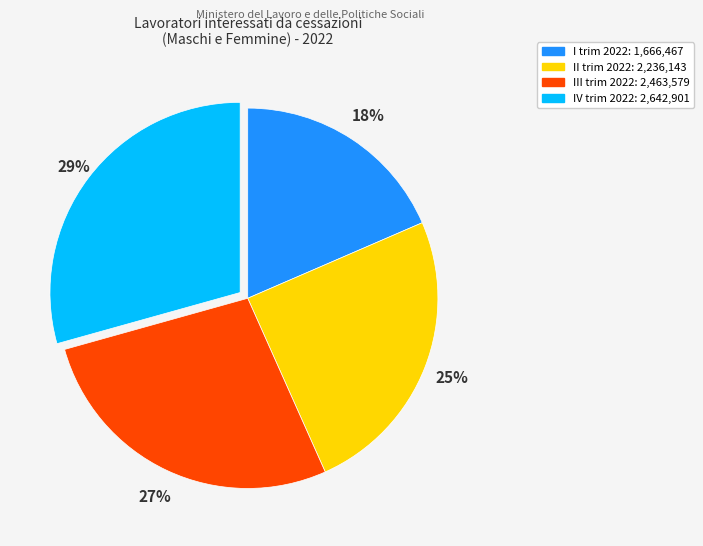

Do IV trim 2022 and I trim 2022 together represent more than half of the pie?

No